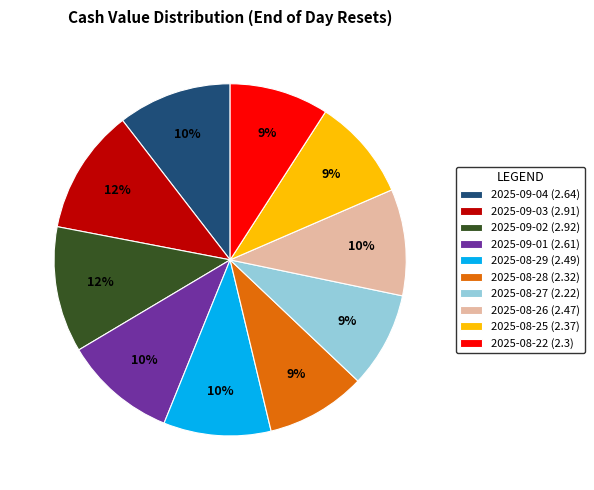

To the nearest percent, what portion does 2025-08-26 represent?

10%